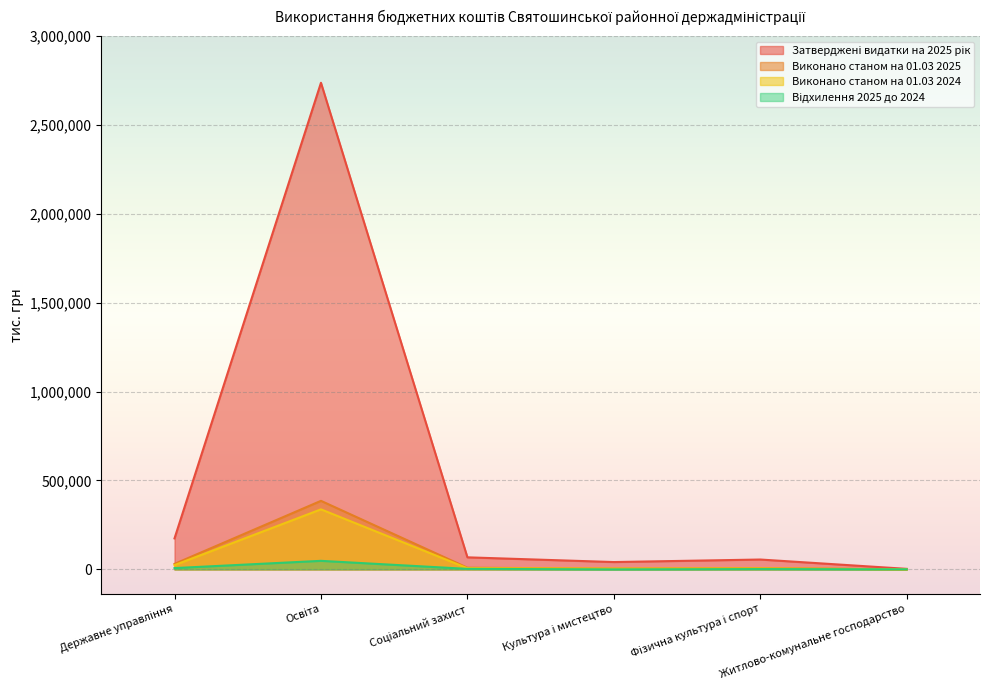

At how many categories does at least one series exceed 413459?

1